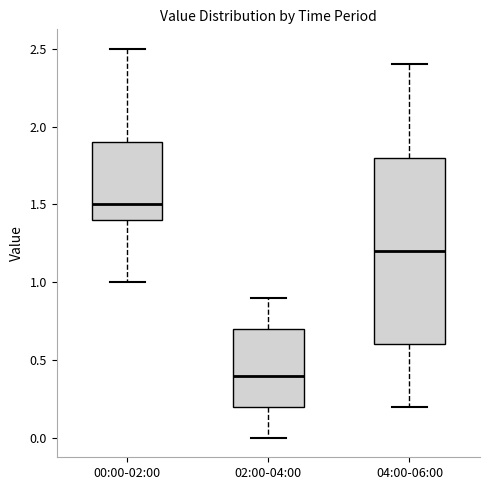

Which box's median line is the lowest?

02:00-04:00